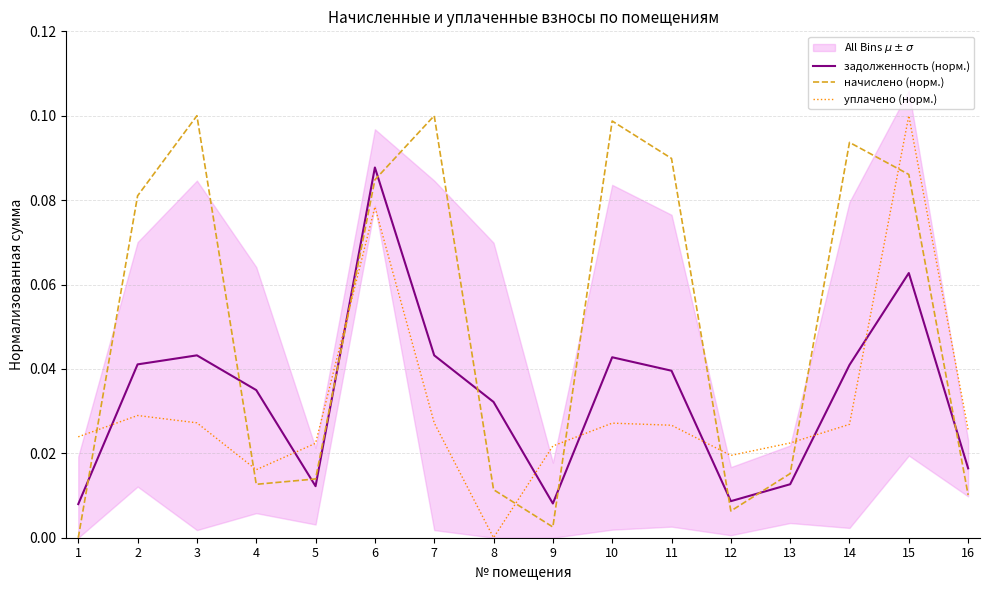

At how many categories does at least one series exceed 0?

16